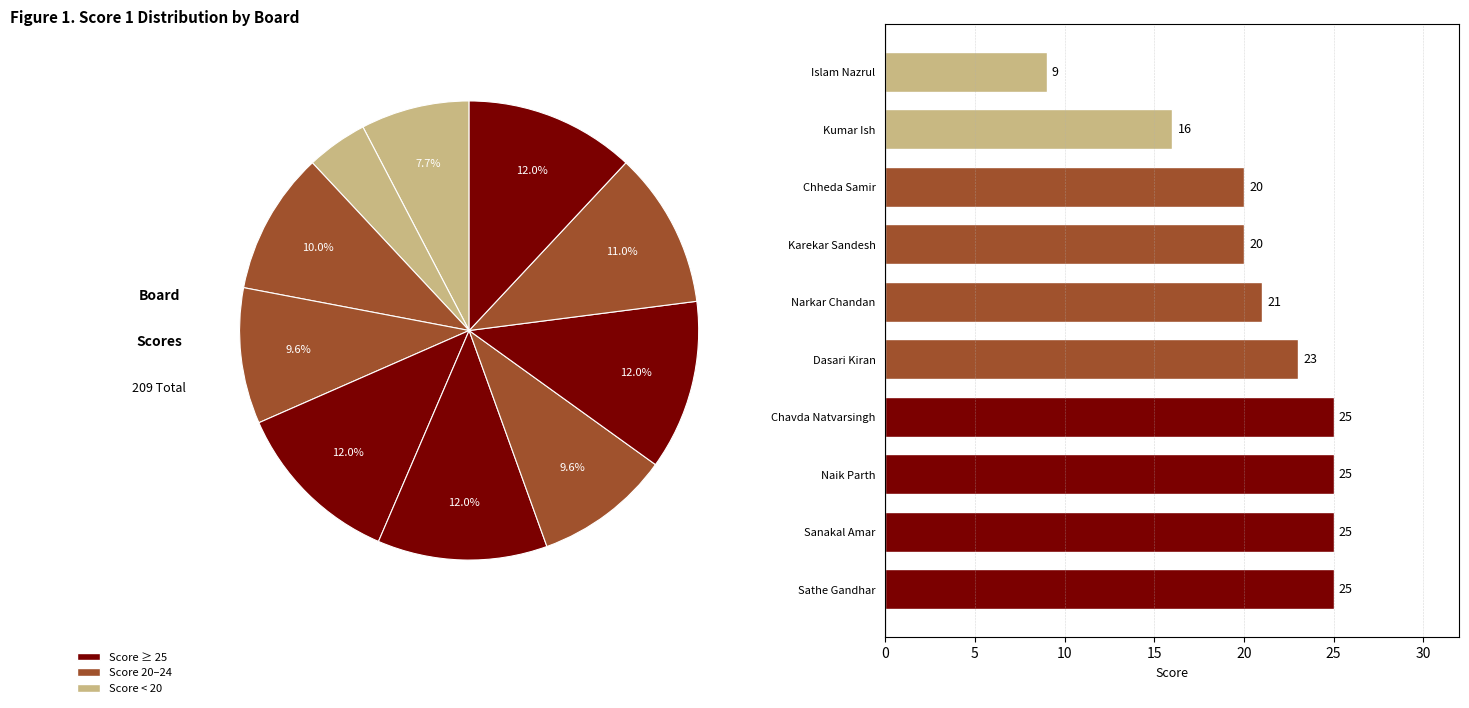

What is the change in value from Sanakal Amar to Narkar Chandan?

-4